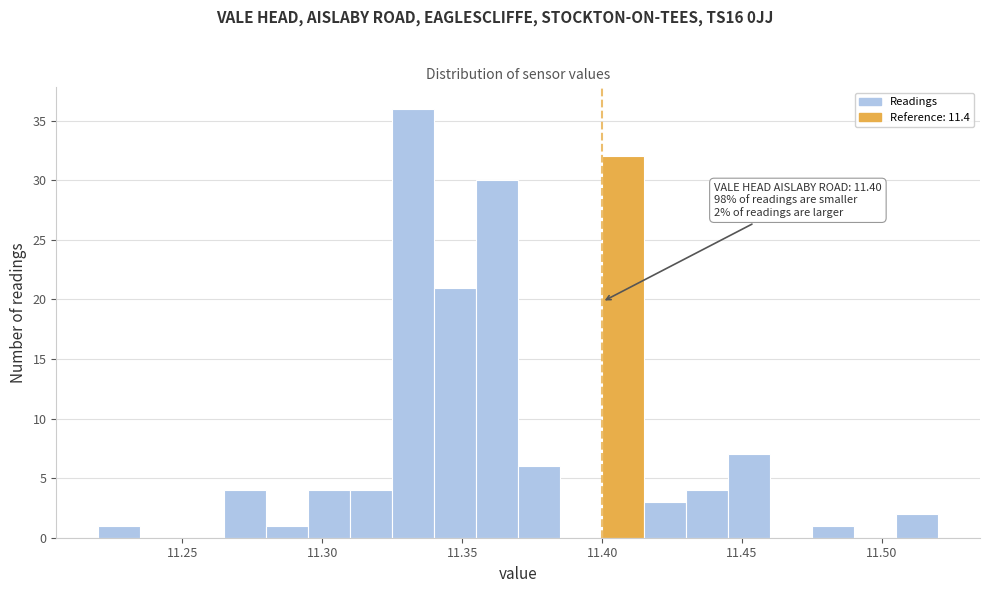

Around what value on the x-axis is the tallest bar? Give the approximate position of its centre, as read against the axis.

11.335